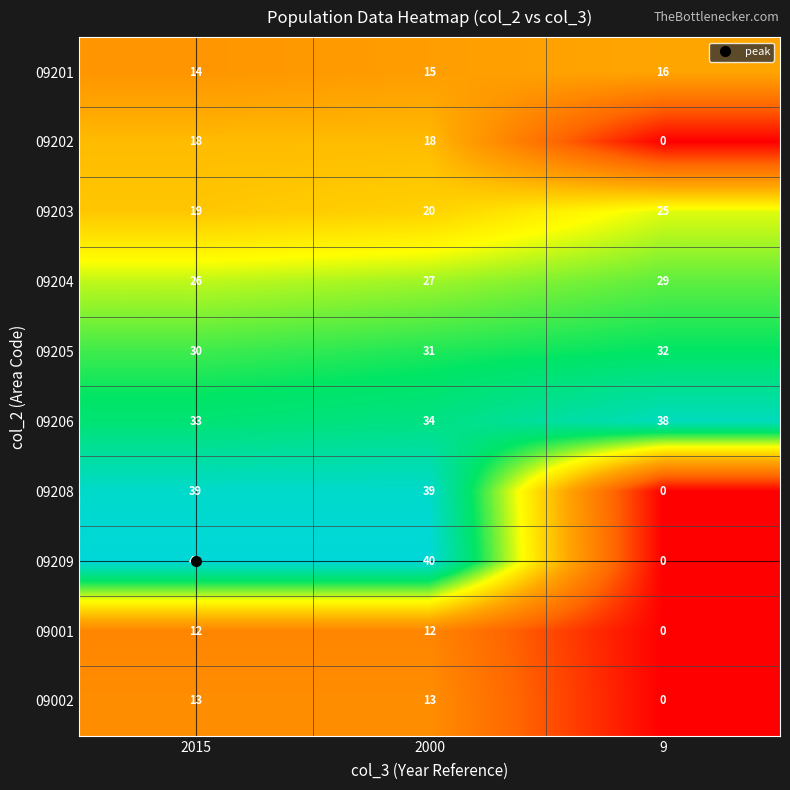

True or false: 09202 has a value of 12 at 2000.

False